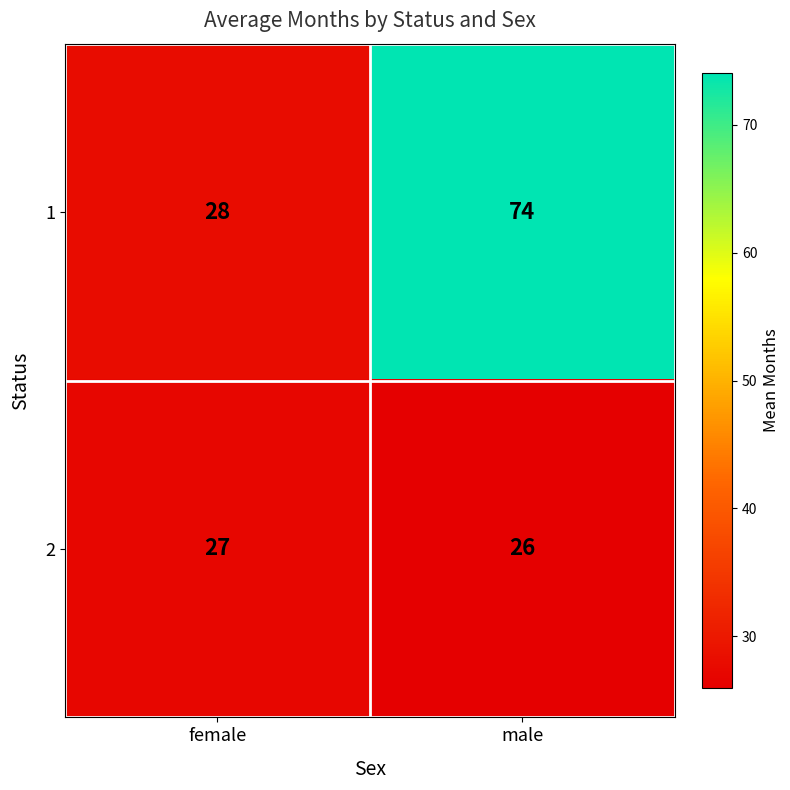

True or false: 1 has a value of 74 at male.

True